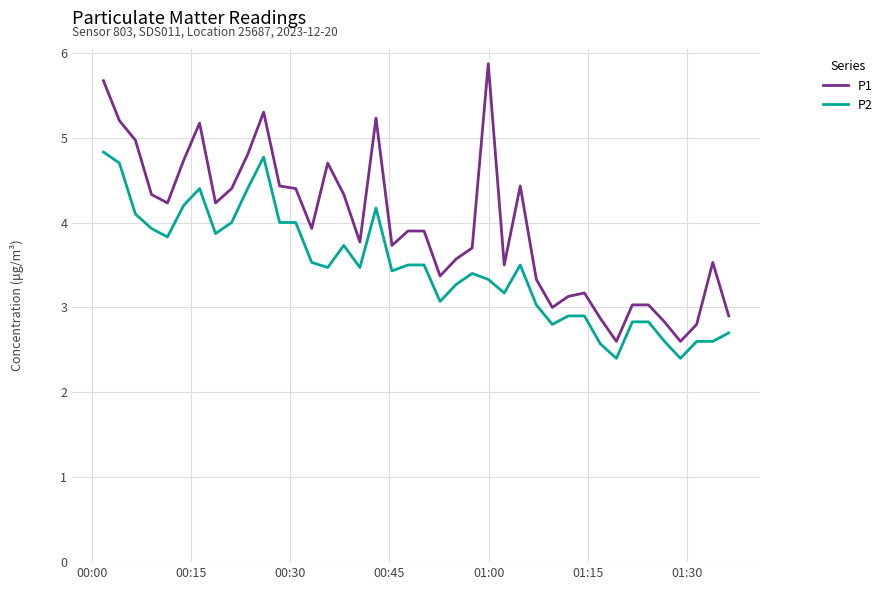

What is the smallest value displayed?

2.4